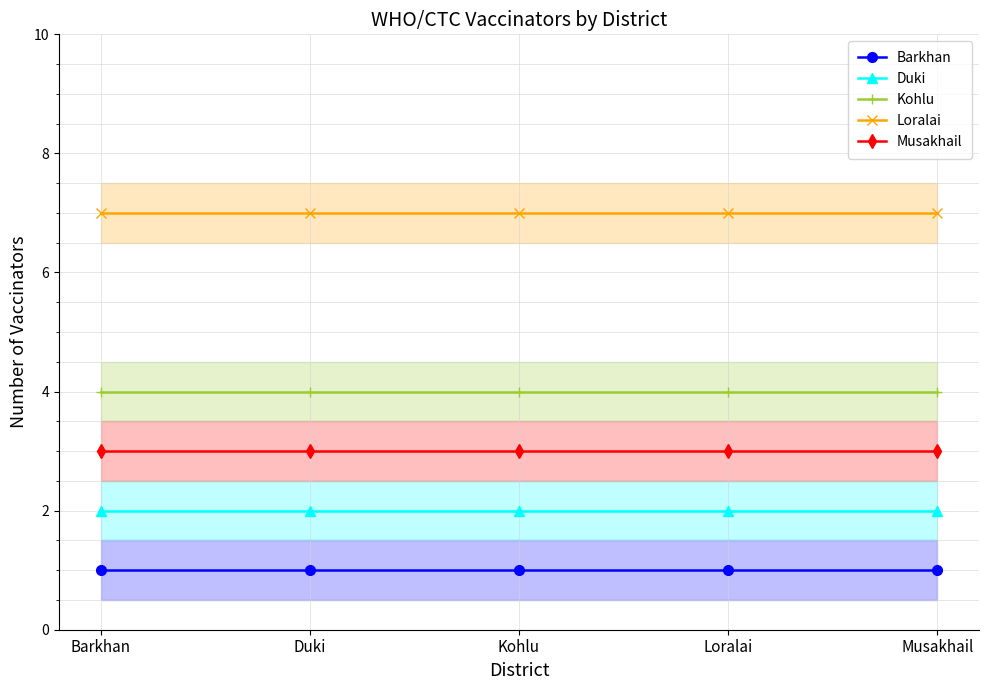

List the labels in order of Loralai value, largest first.

Barkhan, Duki, Kohlu, Loralai, Musakhail